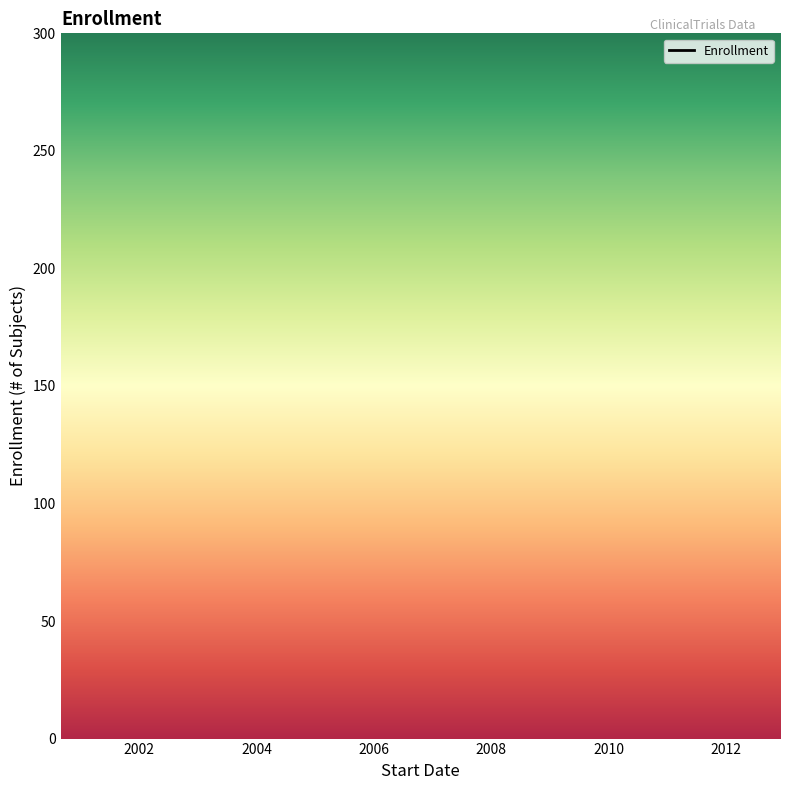

What is the sum of all values?

8.5